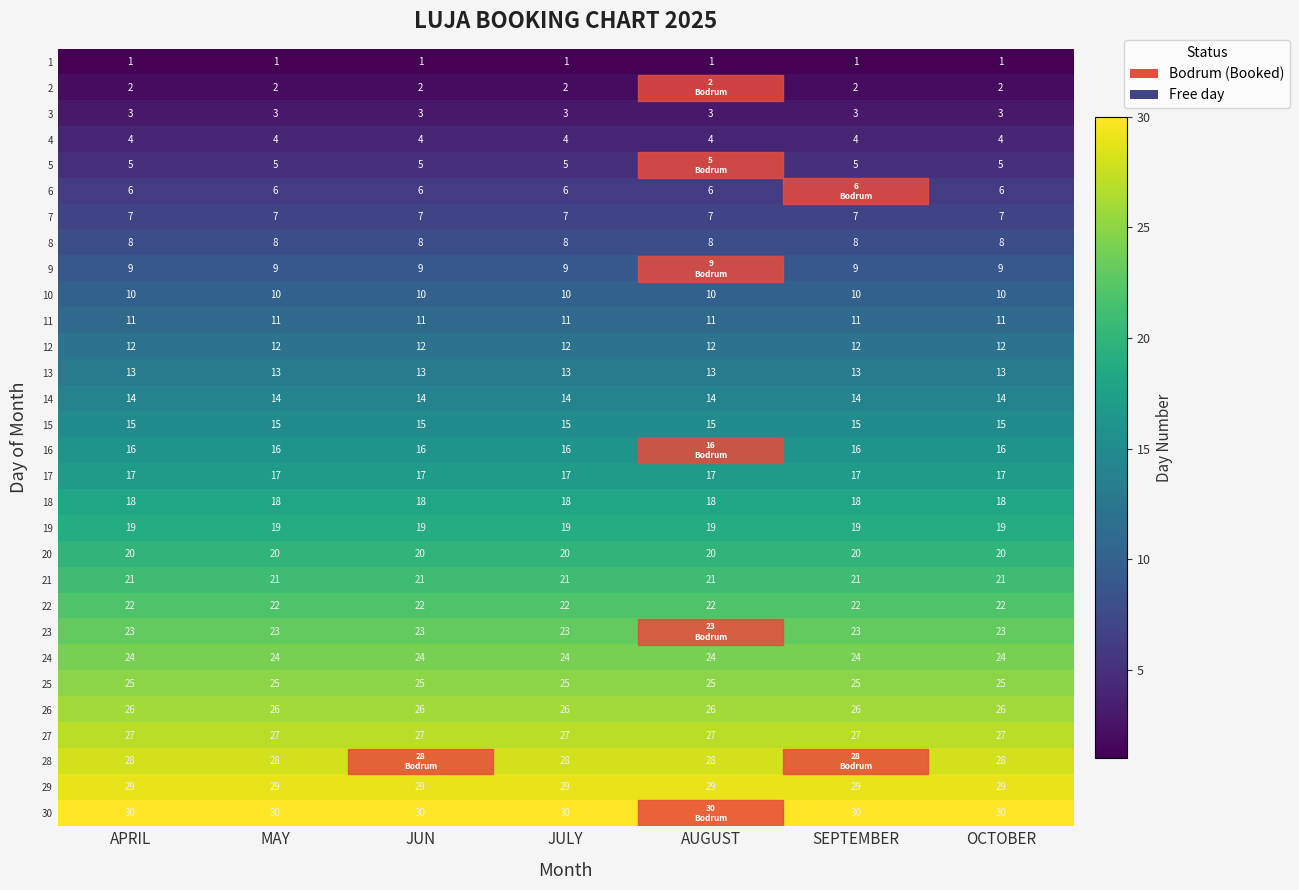

Read the 11 value at JUN.

11